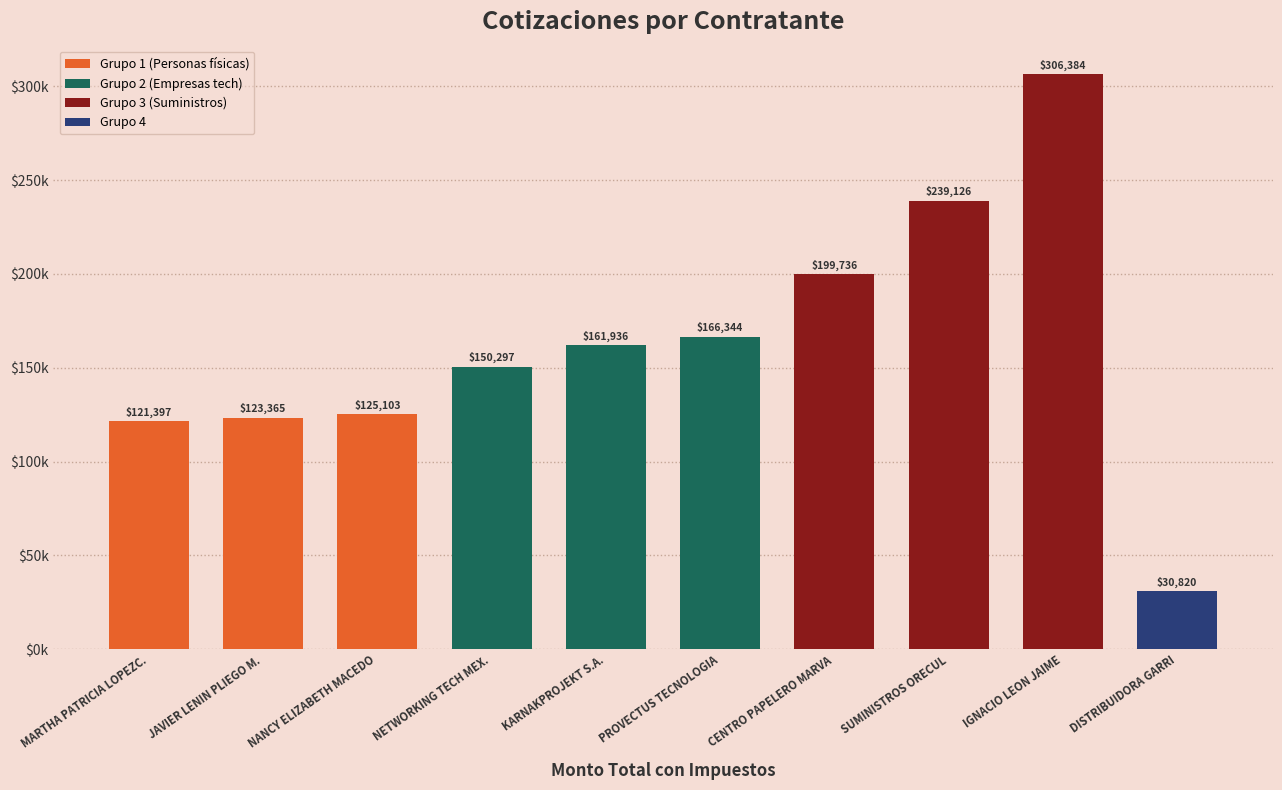

What is the ratio of the value at IGNACIO LEON JAIME to the value at PROVECTUS TECNOLOGIA?

1.8